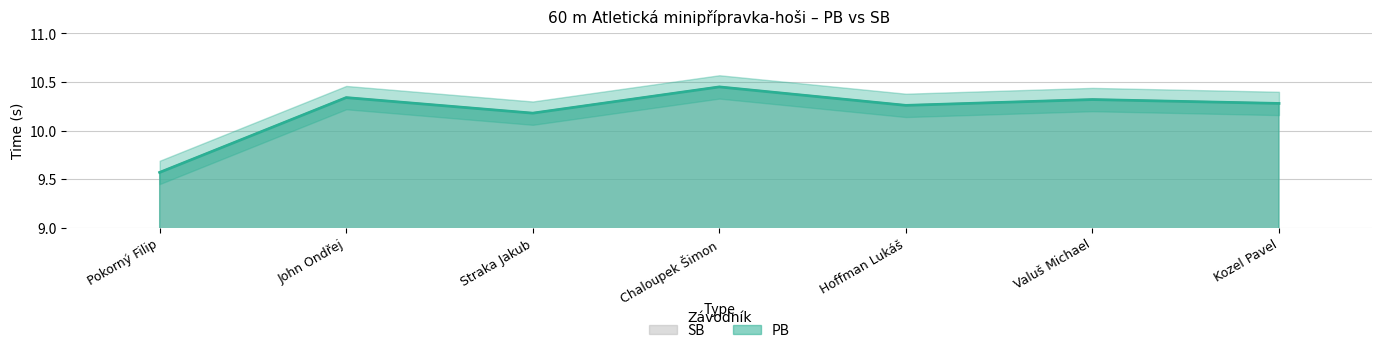

Which category has the lowest value in the SB series?

Pokorný Filip